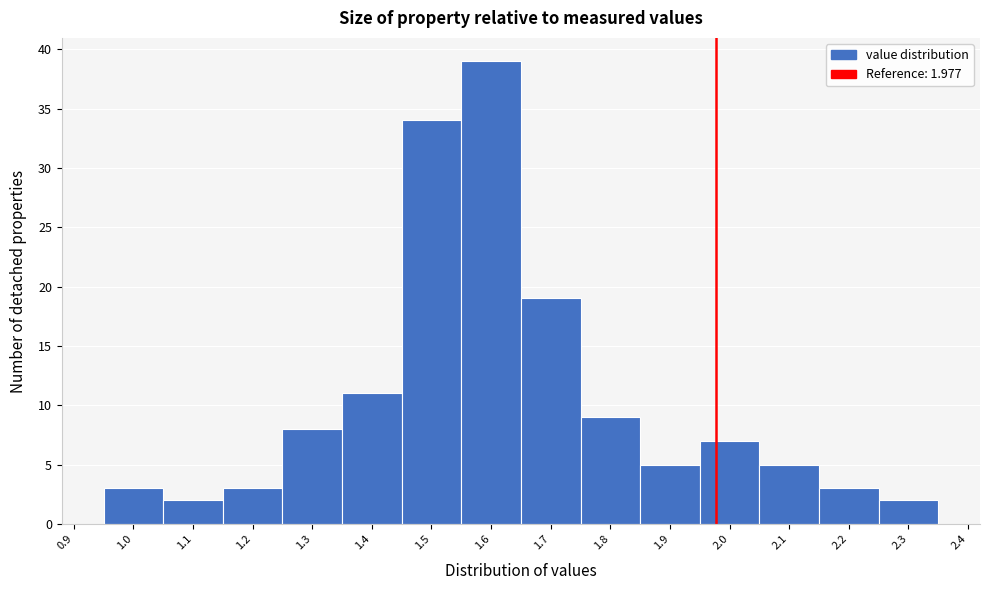

Which range on the x-axis has the tallest bar?

1.55 to 1.65